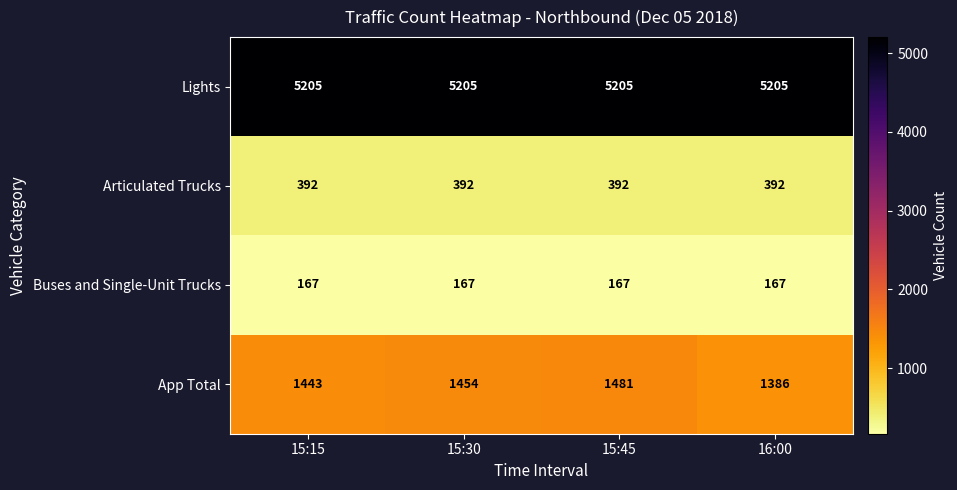

Read the Lights value at 15:45.

5205